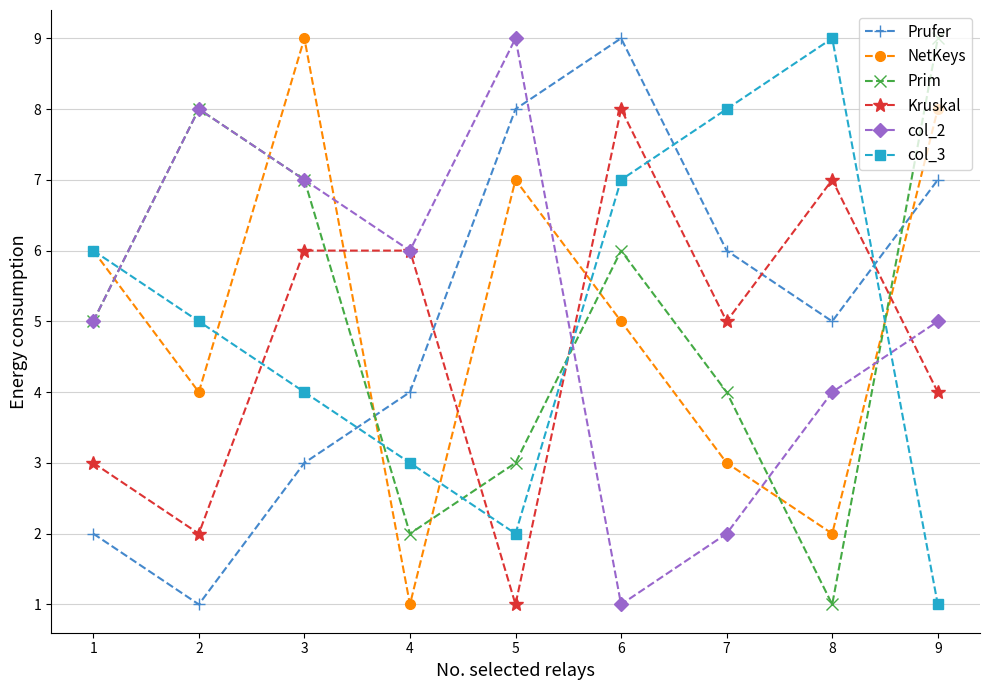

What is the value of the Kruskal point at the 1st from the left?

3